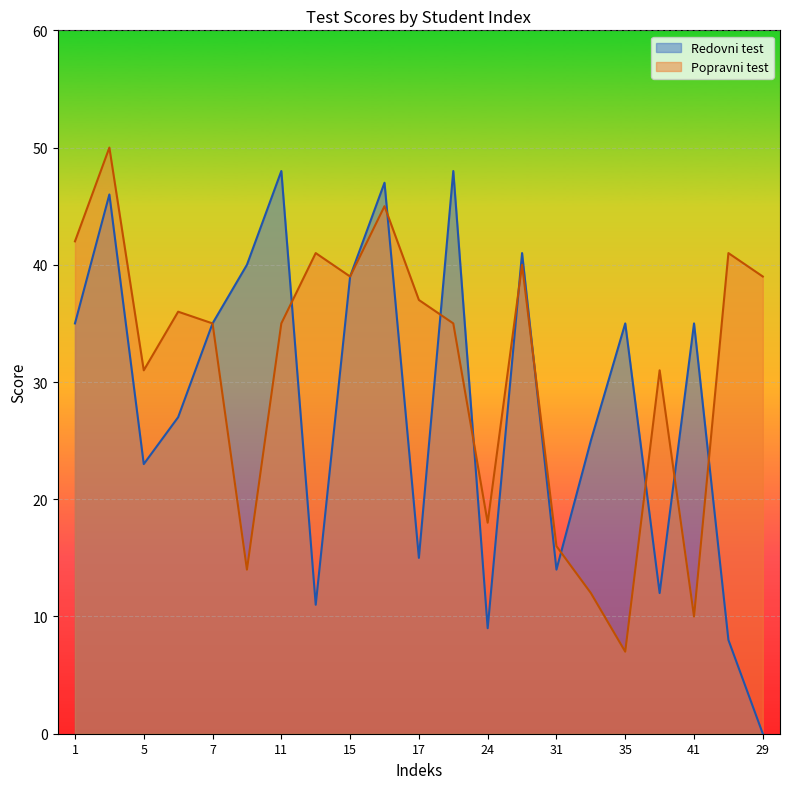

Where does the Popravni test series first go above 35?

1